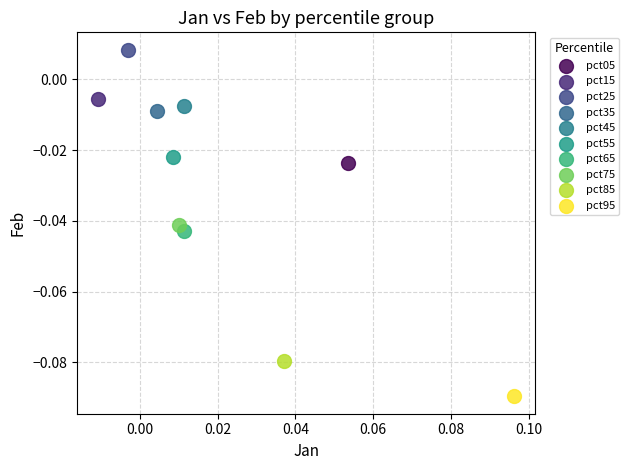

What are all the series names shown in the legend?

pct05, pct15, pct25, pct35, pct45, pct55, pct65, pct75, pct85, pct95